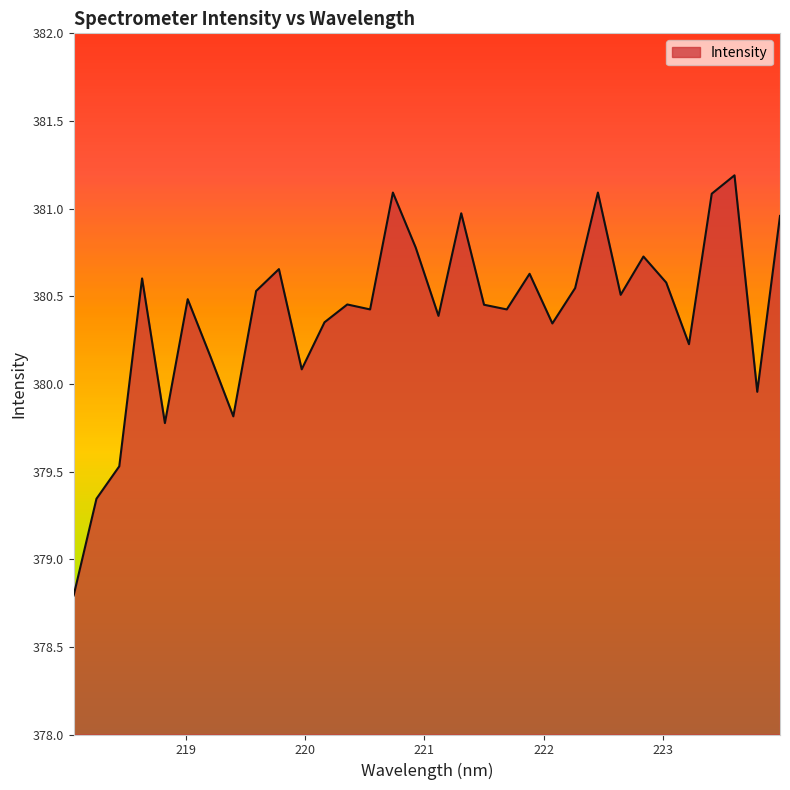

What is the difference between the maximum and minimum values?

2.4